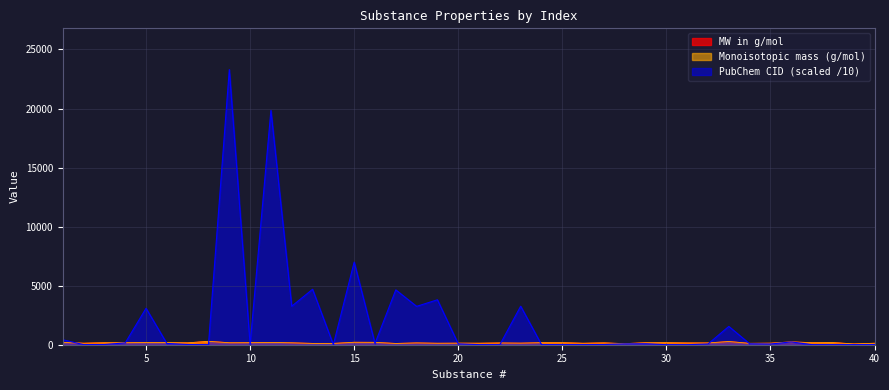

What is the difference between the highest and lowest values at 29?

91.4